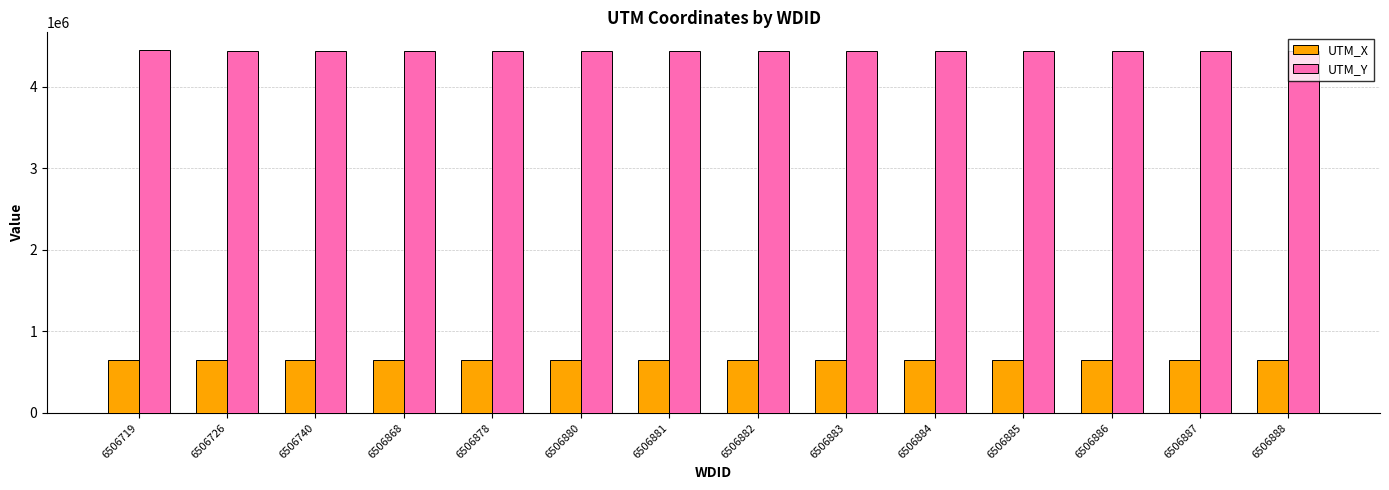

What is the sum of the UTM_X values at 6506881 and 6506878?

1302697.0